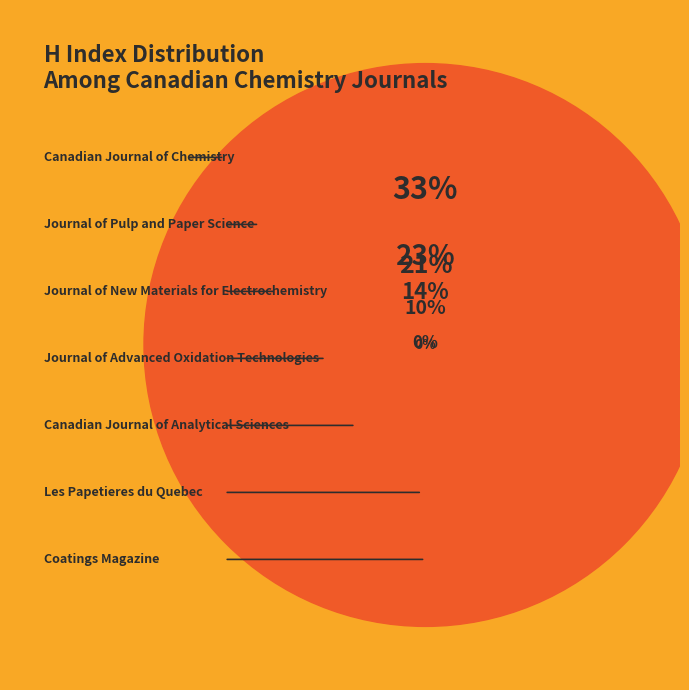

Does Les Papetieres du Quebec represent more than half of the total?

No